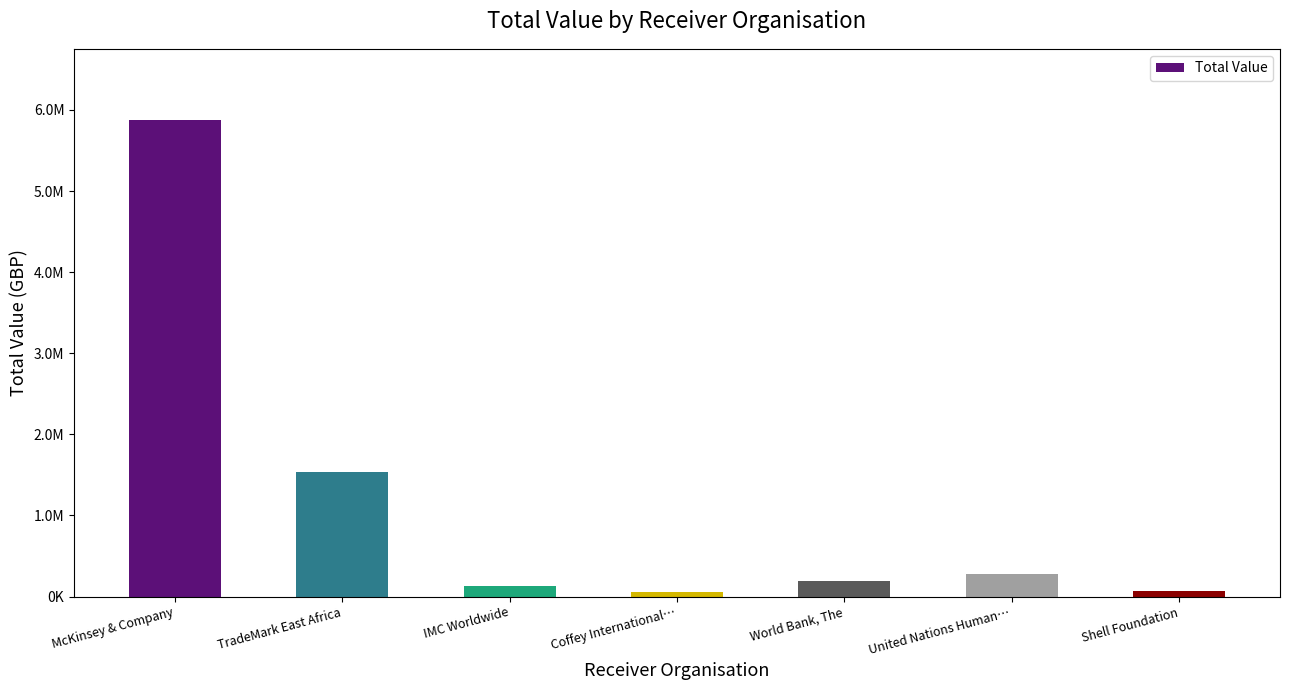

Reading left to right, transcribe all the data shown in this chart.

5873338	1533000	128469	60692	195786	278168	70540